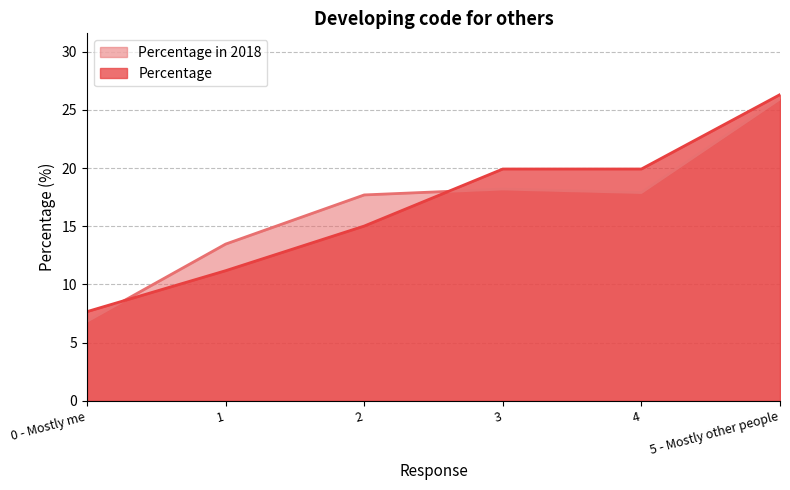

Does the chart have visible grid lines?

Yes